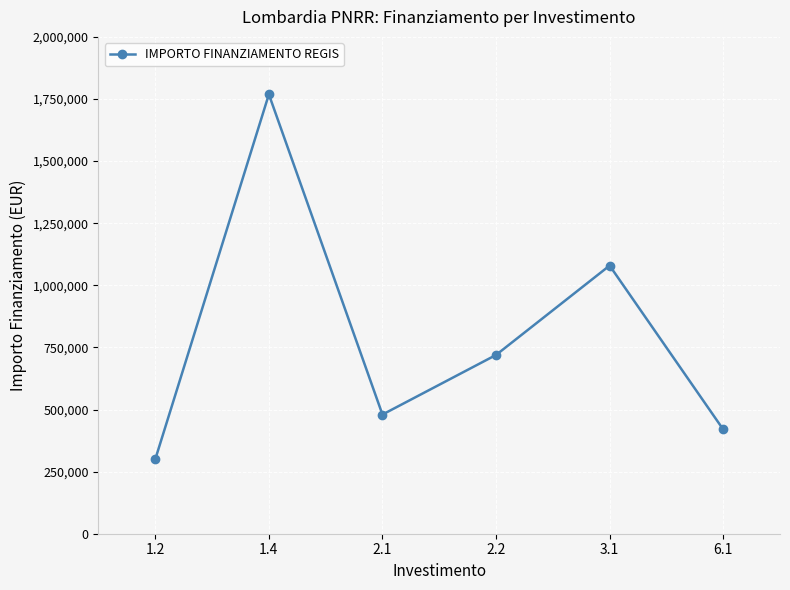

Rank the categories by value from highest to lowest.

1.4, 3.1, 2.2, 2.1, 6.1, 1.2